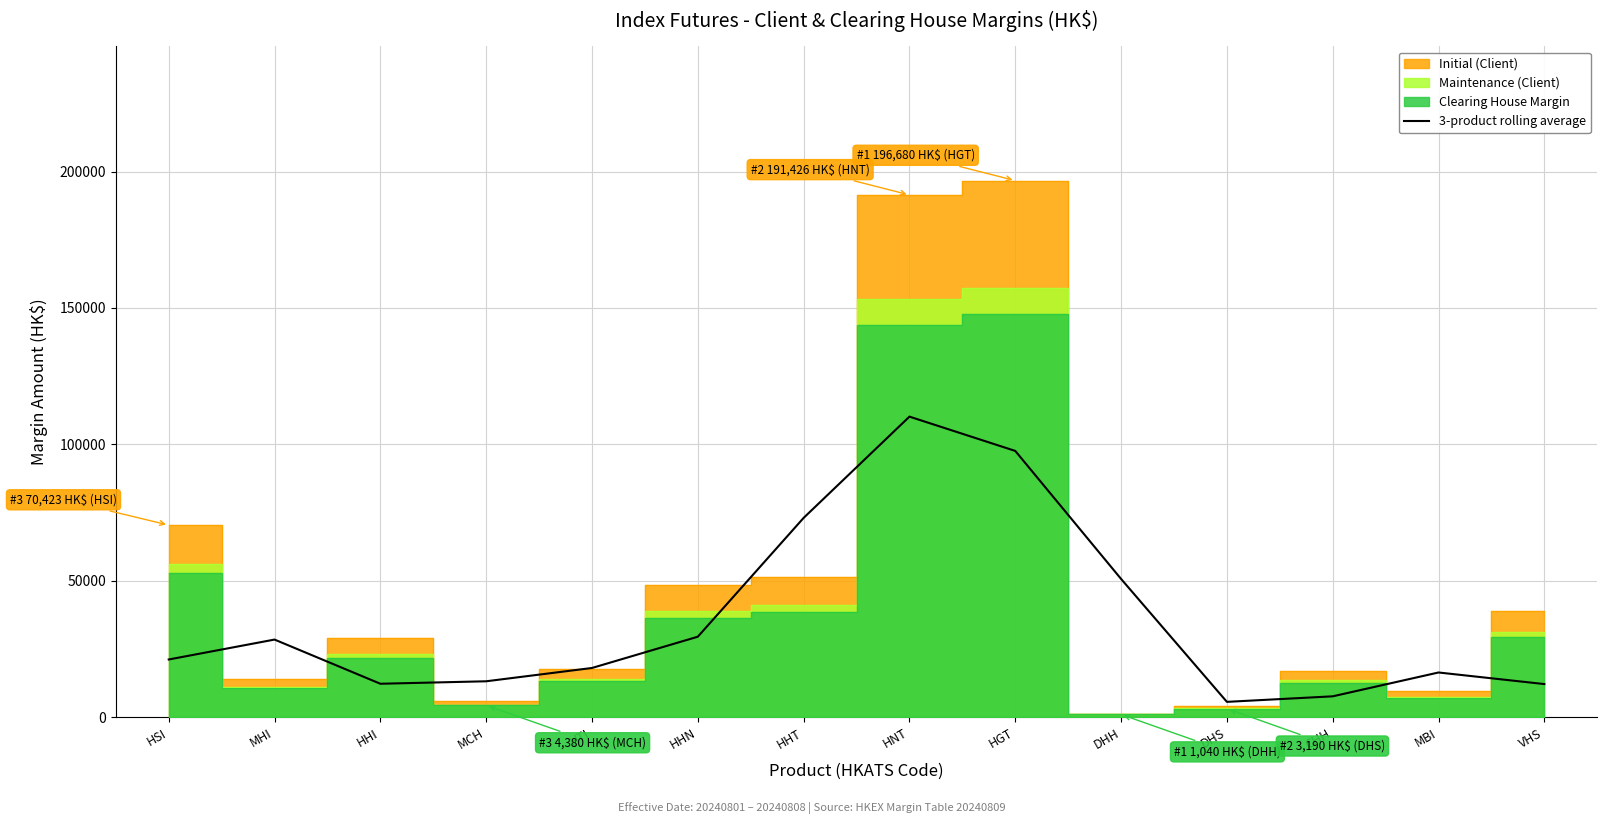

Is it true that 3-product rolling average equals 41262.8 at MHI?

False